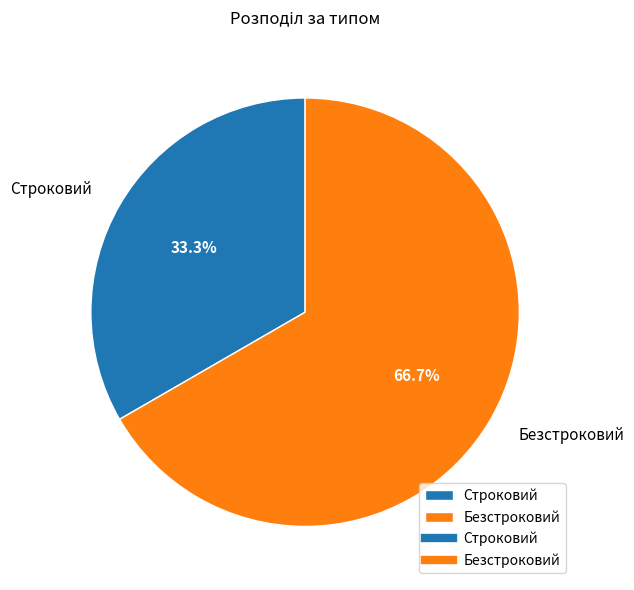

To the nearest percent, what percentage of the pie is Строковий?

33%